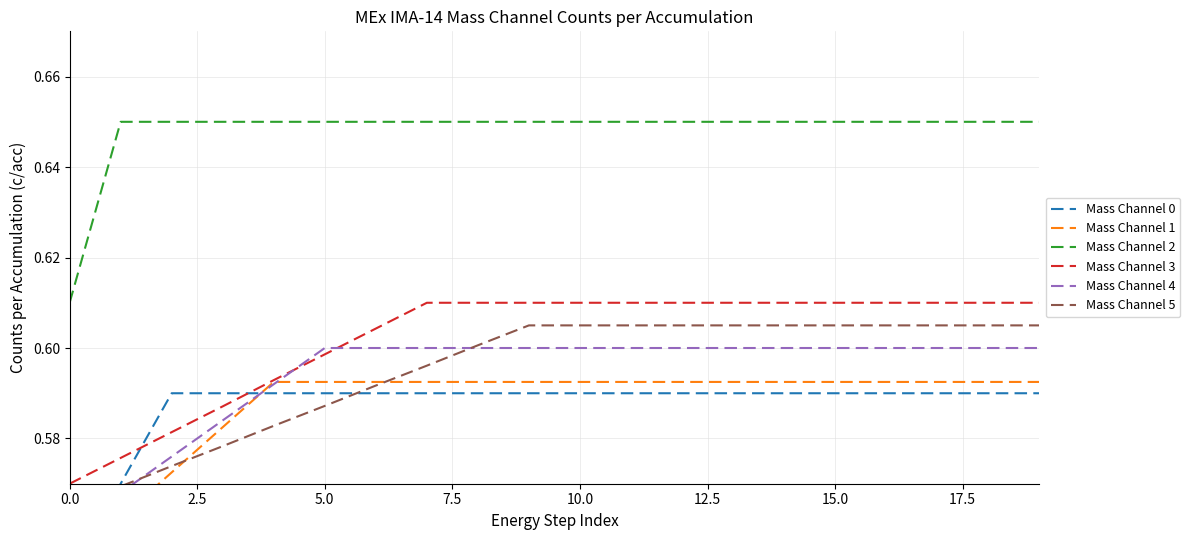

Reading right to left, list all the values displayed in this chart.

Mass Channel 0: 0.6	0.6	0.6	0.6	0.6	0.6	0.6	0.6	0.6	0.6	0.6	0.6	0.6	0.6	0.6	0.6	0.6	0.6	0.6	0.6
Mass Channel 1: 0.6	0.6	0.6	0.6	0.6	0.6	0.6	0.6	0.6	0.6	0.6	0.6	0.6	0.6	0.6	0.6	0.6	0.6	0.6	0.6
Mass Channel 2: 0.7	0.7	0.7	0.7	0.7	0.7	0.7	0.7	0.7	0.7	0.7	0.7	0.7	0.7	0.7	0.7	0.7	0.7	0.7	0.6
Mass Channel 3: 0.6	0.6	0.6	0.6	0.6	0.6	0.6	0.6	0.6	0.6	0.6	0.6	0.6	0.6	0.6	0.6	0.6	0.6	0.6	0.6
Mass Channel 4: 0.6	0.6	0.6	0.6	0.6	0.6	0.6	0.6	0.6	0.6	0.6	0.6	0.6	0.6	0.6	0.6	0.6	0.6	0.6	0.6
Mass Channel 5: 0.6	0.6	0.6	0.6	0.6	0.6	0.6	0.6	0.6	0.6	0.6	0.6	0.6	0.6	0.6	0.6	0.6	0.6	0.6	0.6